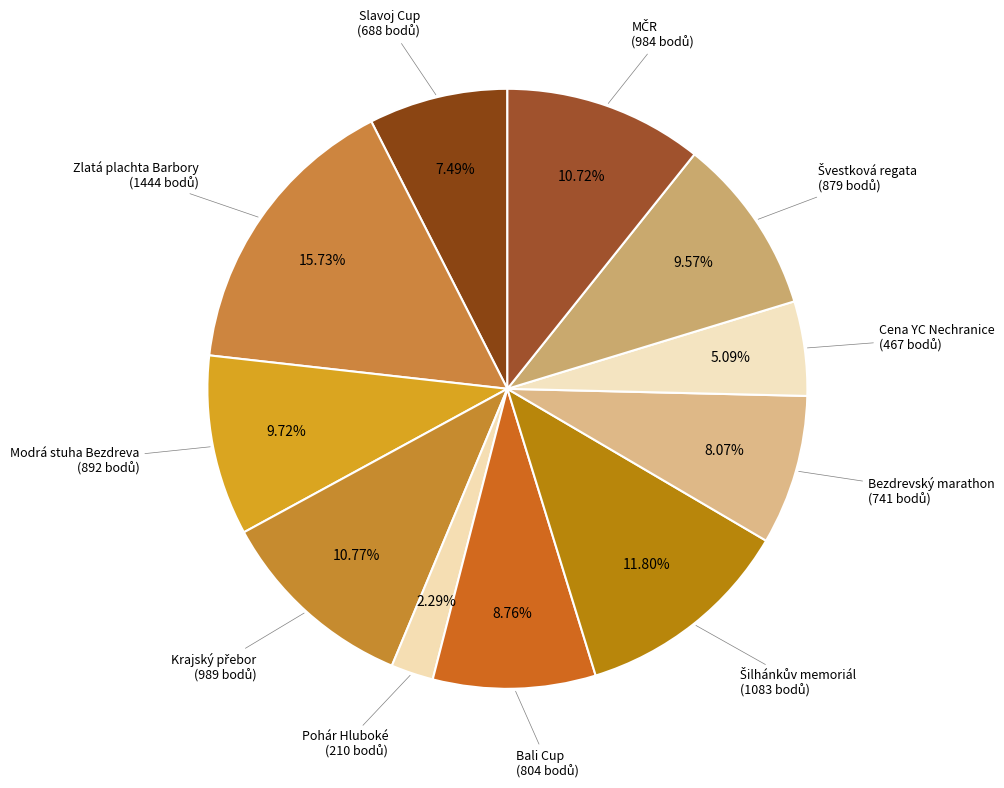

What is the smallest slice in the pie chart?

Pohár Hluboké